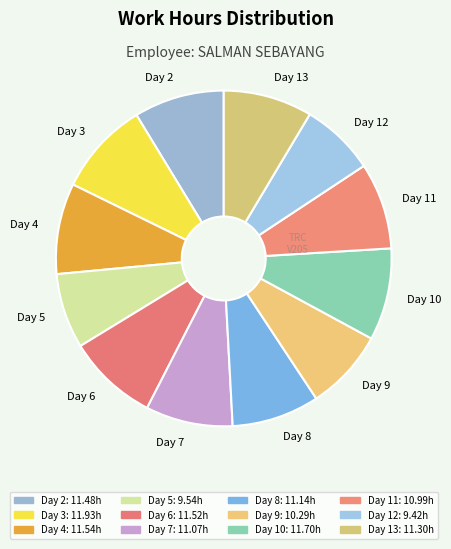

How many slices are in this pie chart?

12